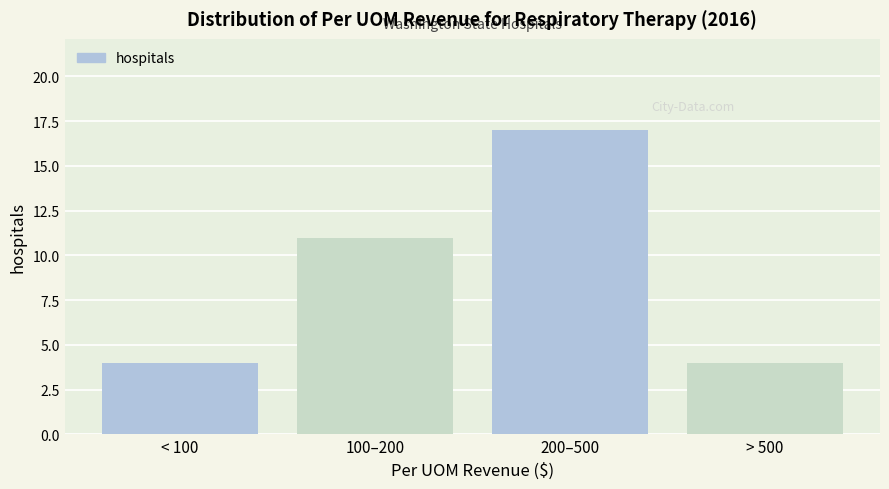

Reading left to right, what are all the values shown in this chart?

< 100=4	100–200=11	200–500=17	> 500=4